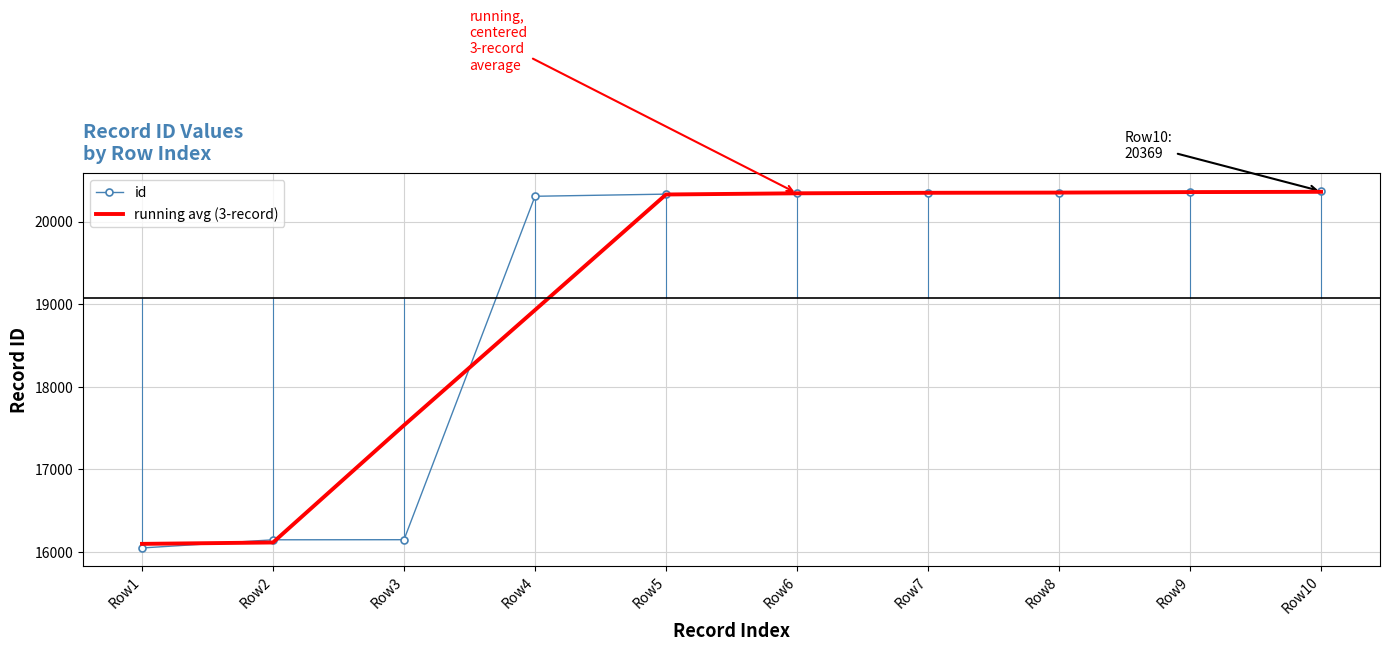

True or false: id has a value of 20334.0 at Row5.

True